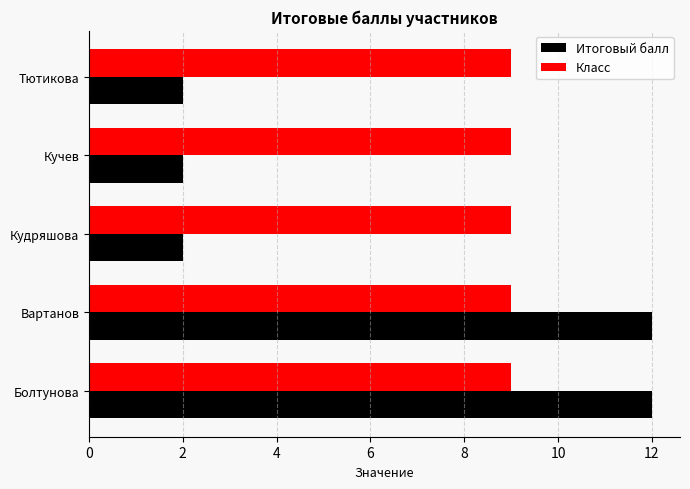

What is the greatest value displayed?

12